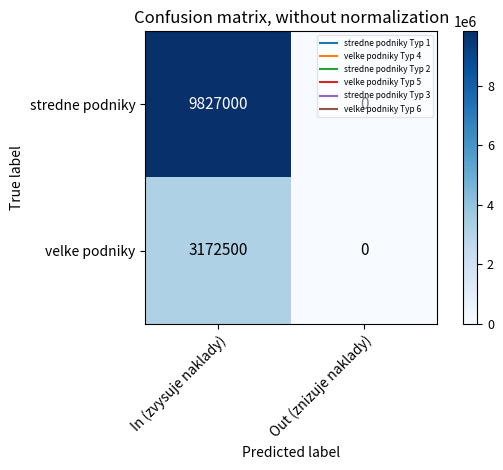

List the series in order of their overall mean, highest first.

stredne podniky, velke podniky